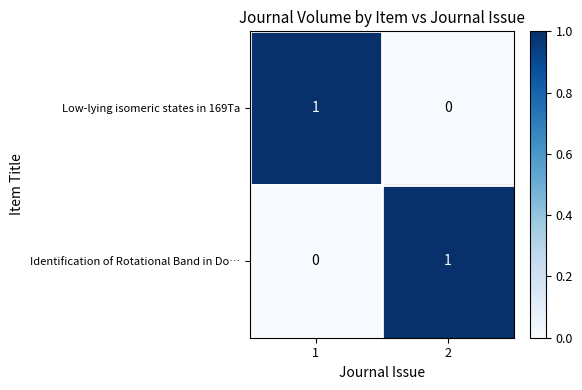

At 1, list the series in order from largest to smallest.

Low-lying isomeric states in 169Ta, Identification of Rotational Band in Do…